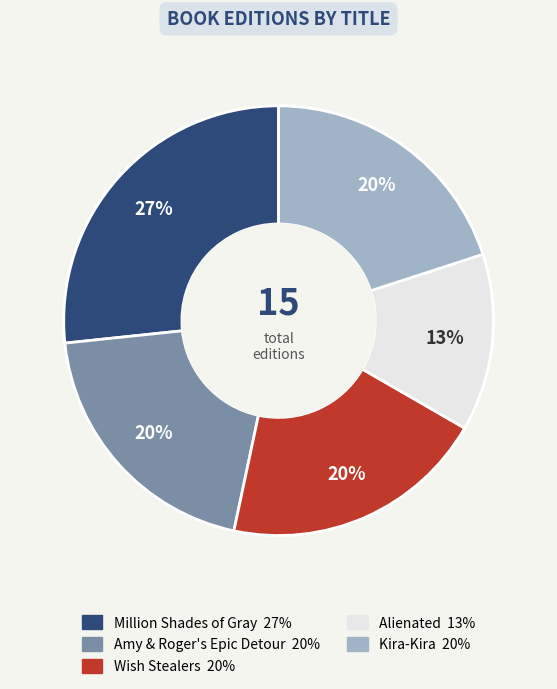

Which slice is the smallest?

Alienated